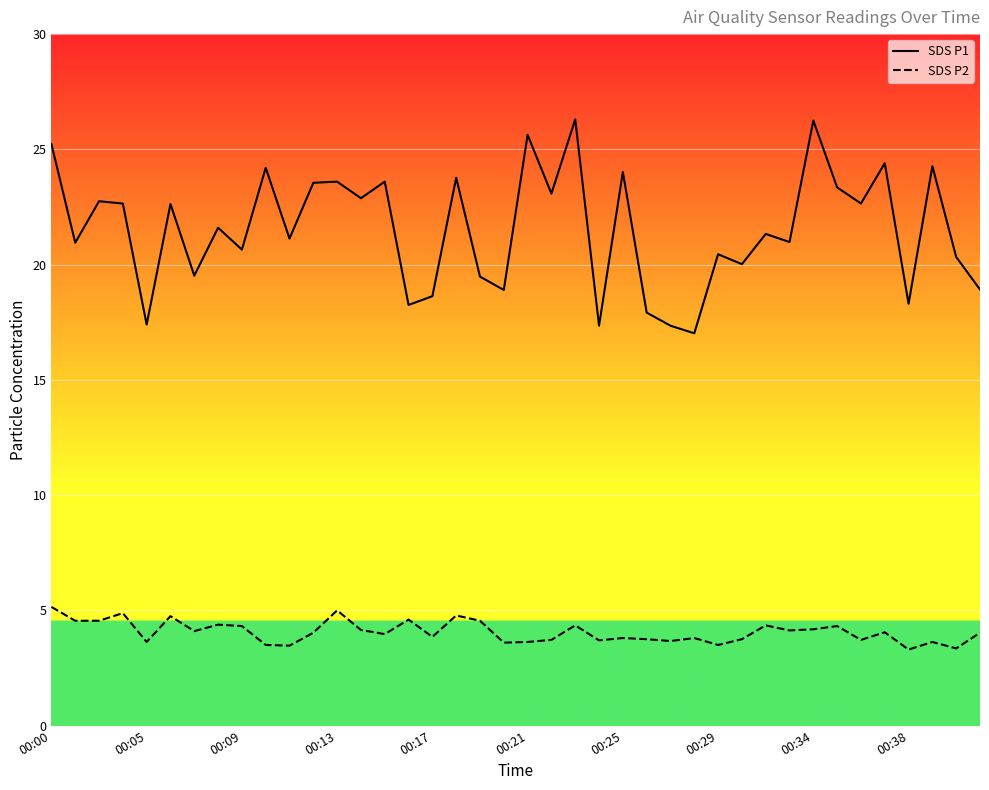

Read the SDS_P2 value at 00:00.

5.2